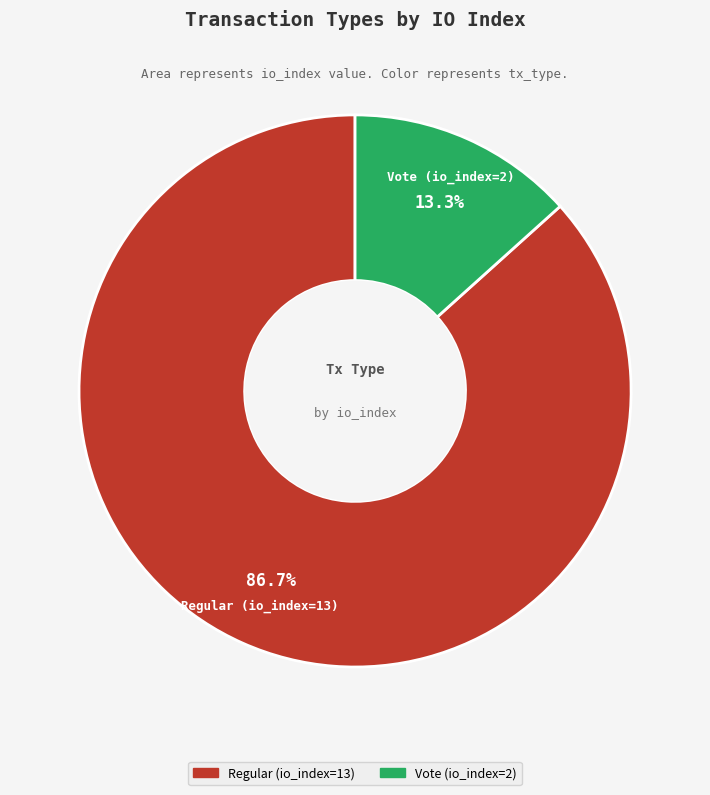

What is the ratio of the value at Vote (io_index=2) to the value at Regular (io_index=13)?

0.2